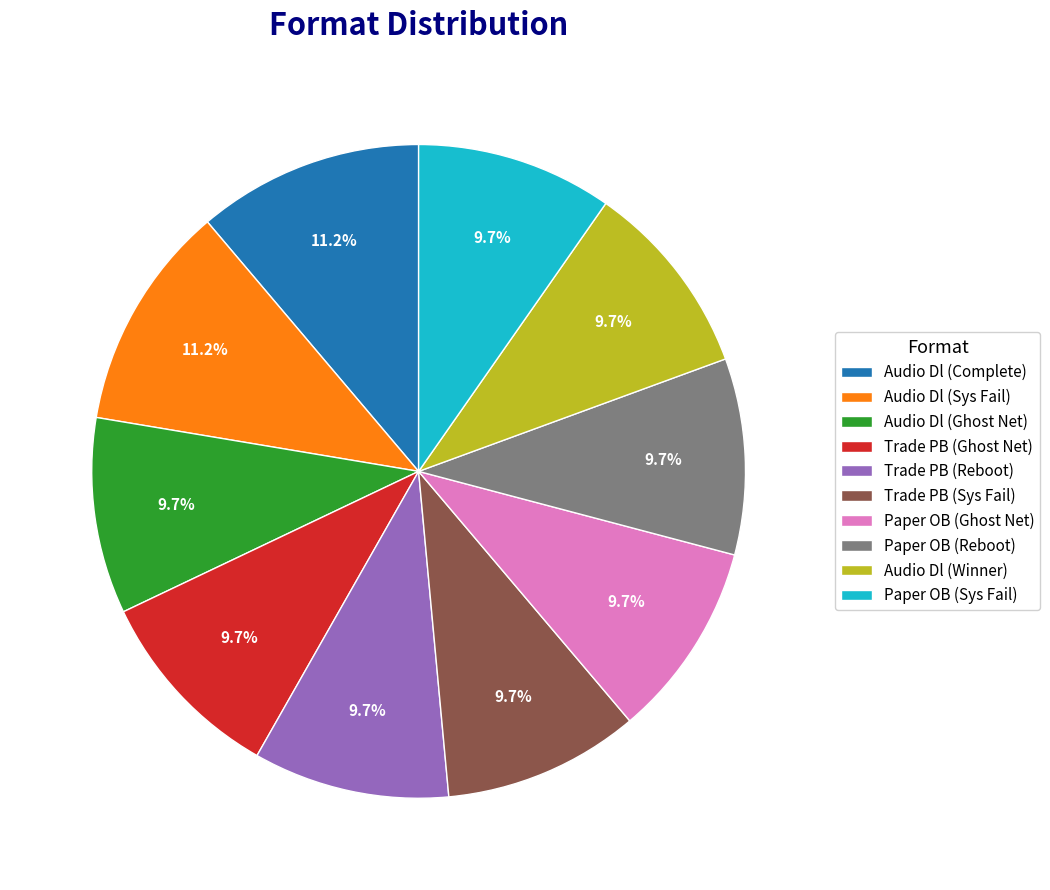

Combined, what portion of the pie is Trade PB (Sys Fail) and Trade PB (Reboot)?

19.4%